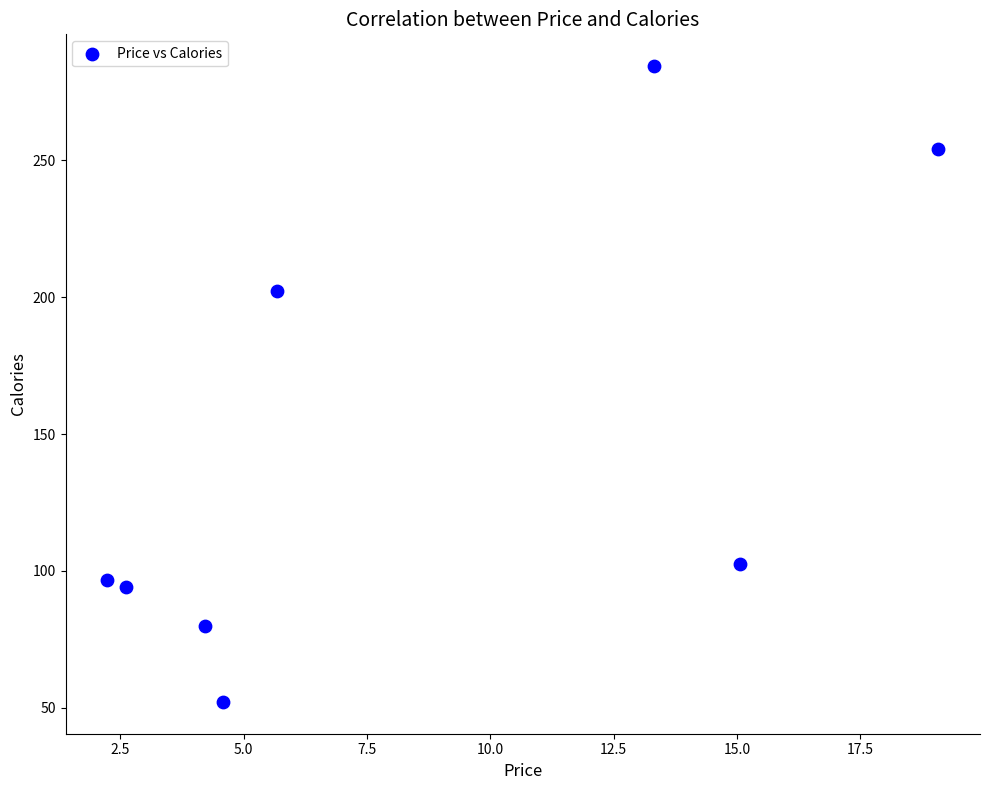

What Y value in the scatter plot is closest to 168?

202.1